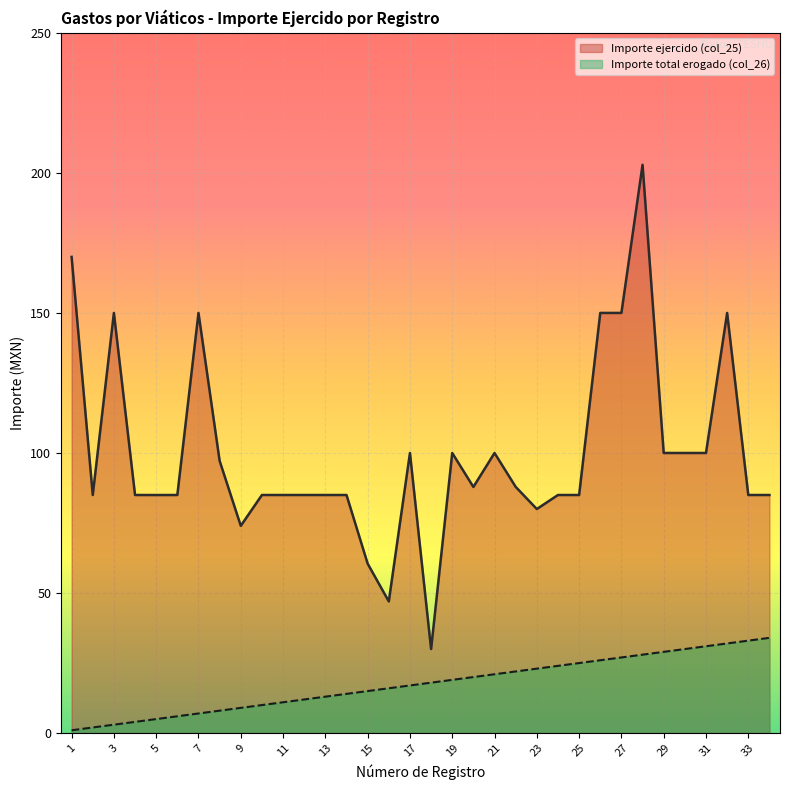

True or false: Importe ejercido (col_25) and Importe total erogado (col_26) cross at least once.

False